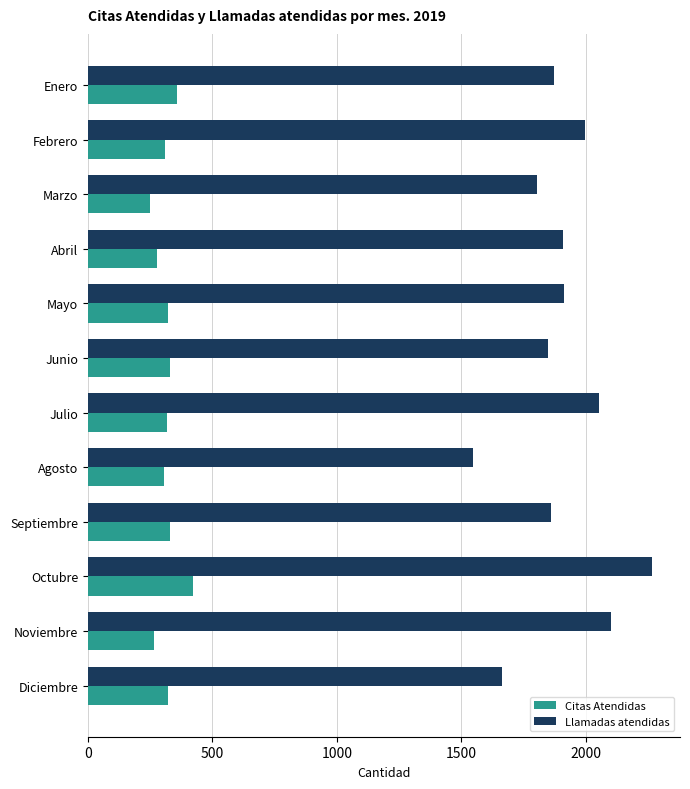

What is the maximum value shown in the chart?

2265